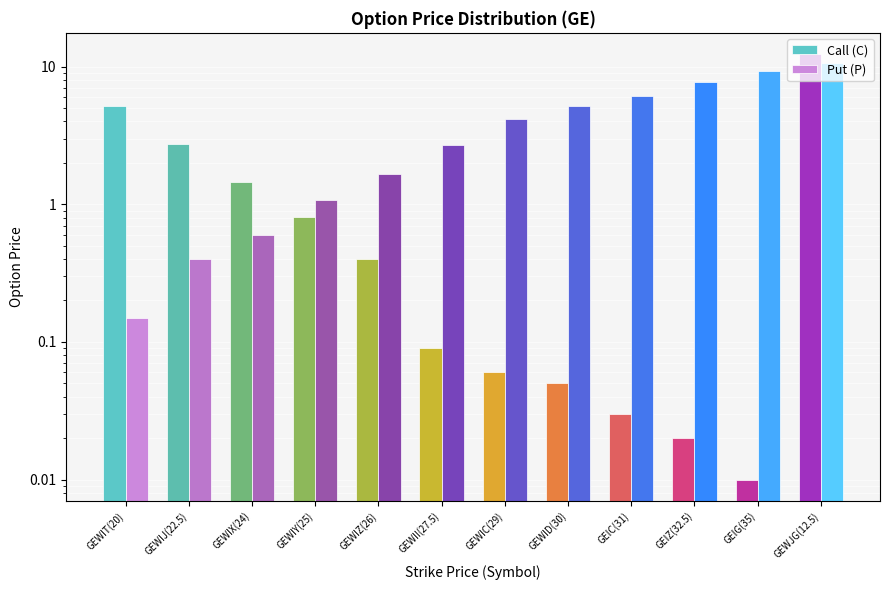

Is the value of Call (C) at GEWII(27.5) greater than the value of Put (P) at GEWJG(12.5)?

No